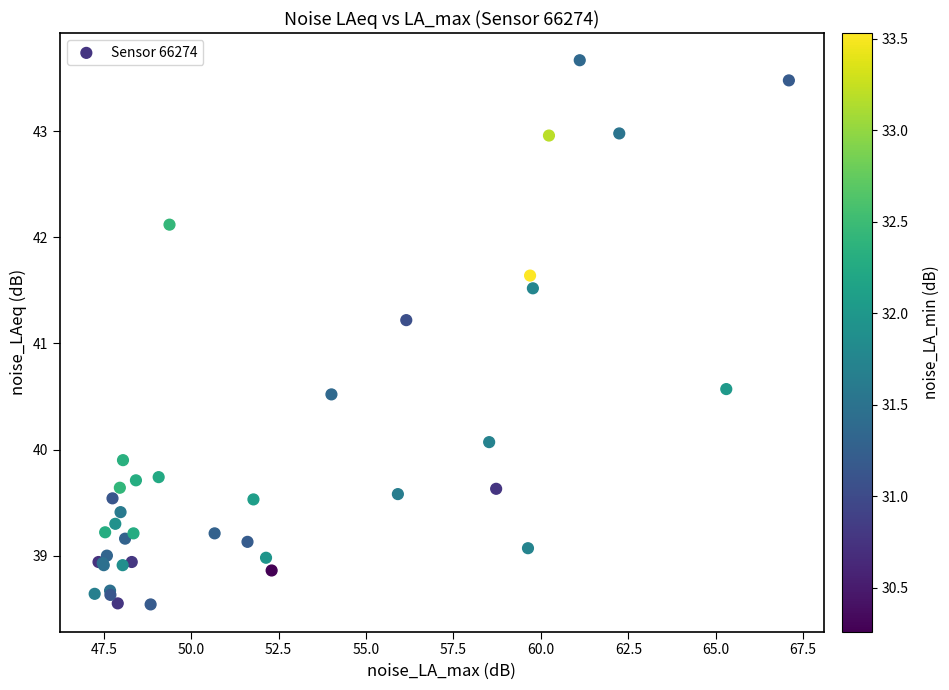

What Y value in the scatter plot is closest to 41?

41.2